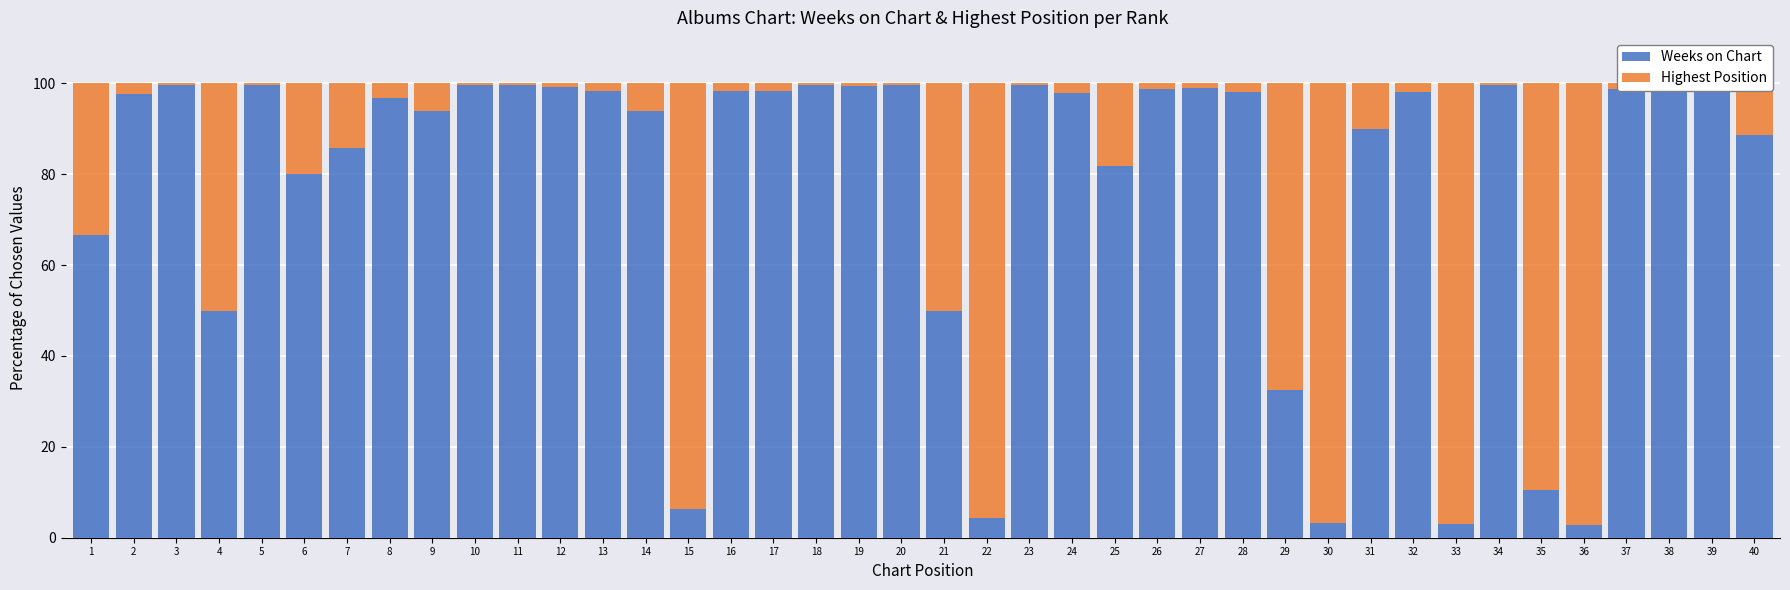

What is the sum of all Weeks on Chart values?

3117.5